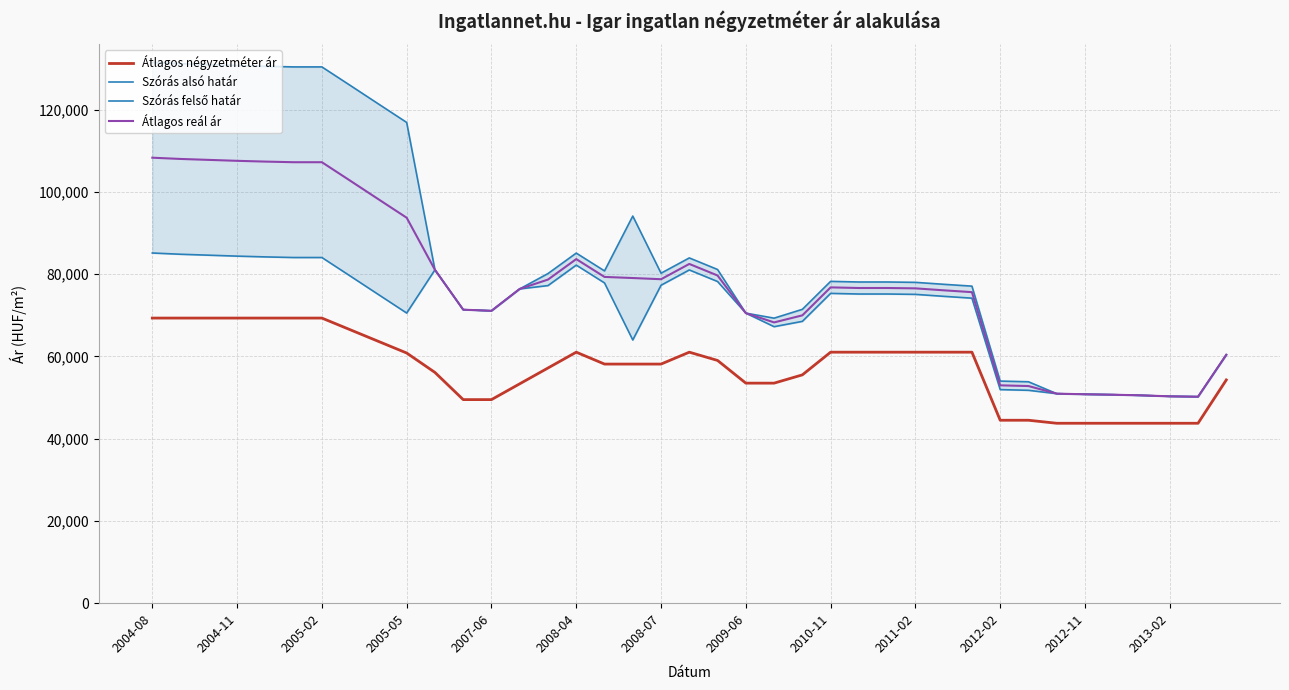

What is the maximum value for Átlagos reál ár?

108323